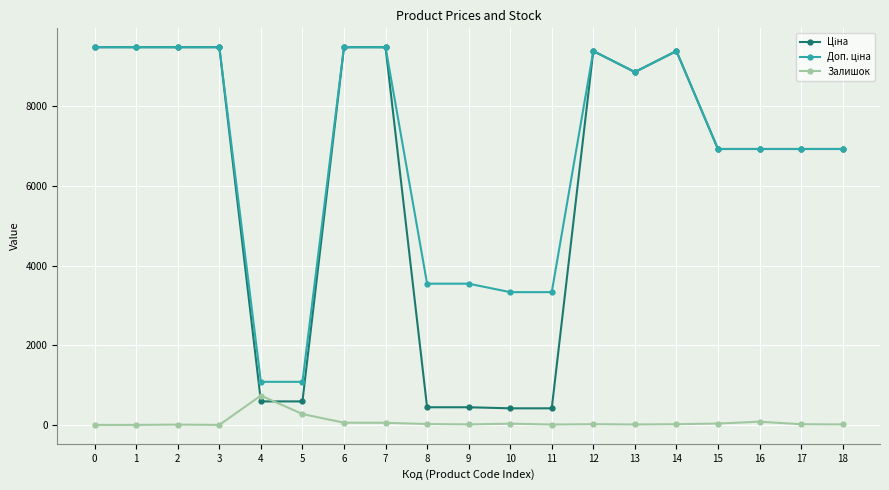

What is the highest value of the Залишок series?

736.0